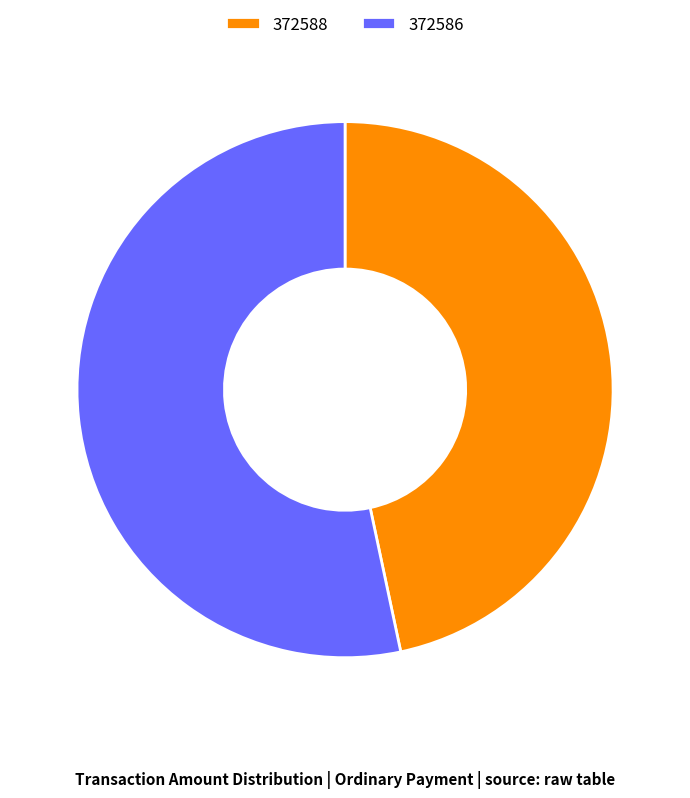

How many slices are in this pie chart?

2